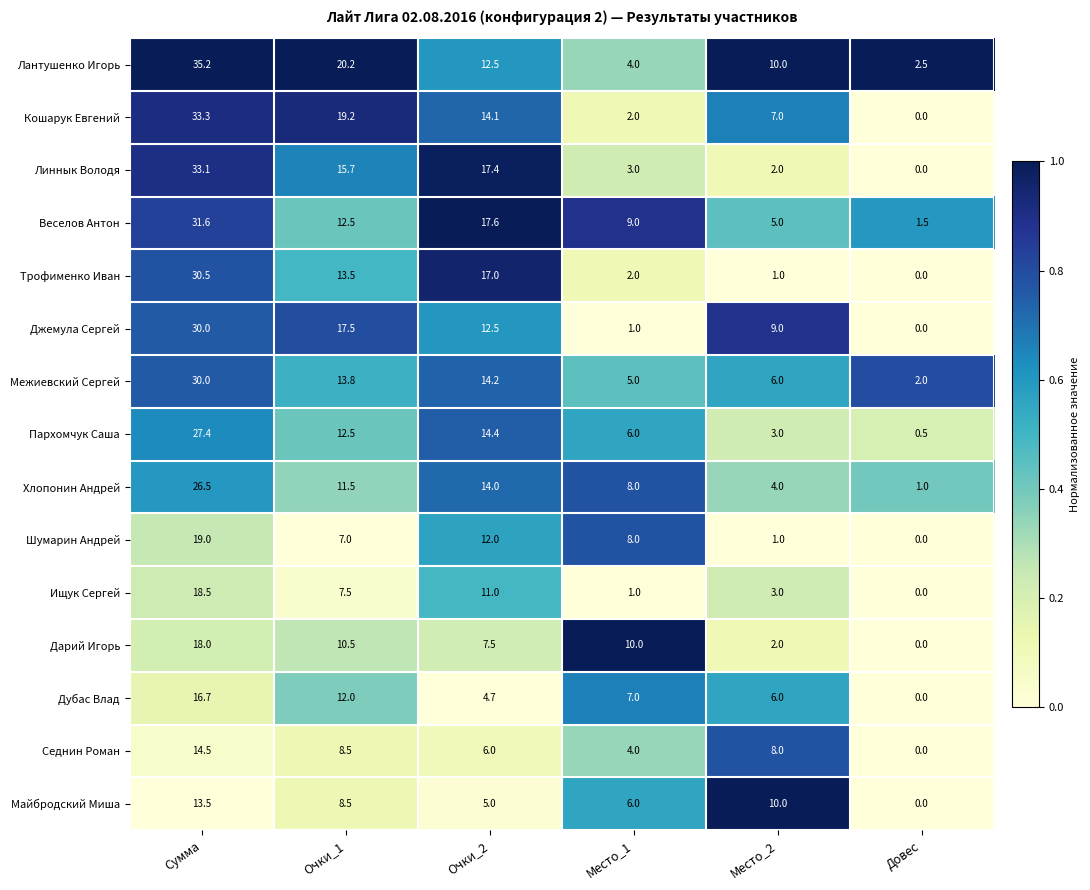

What is the average value of the Кошарук Евгений series?

12.6